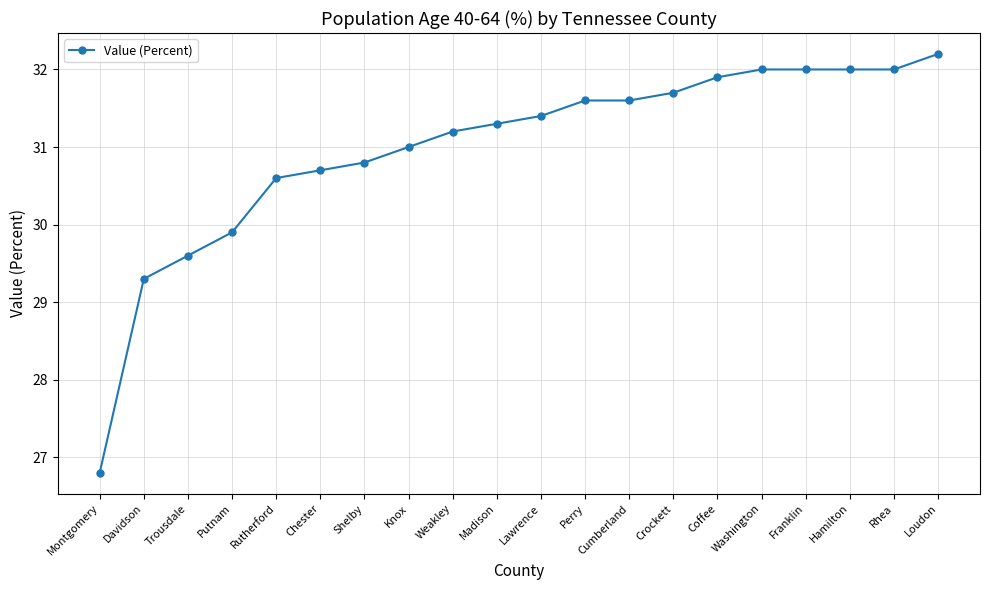

The chart shows a value of 45.1 at Weakley. True or false?

False